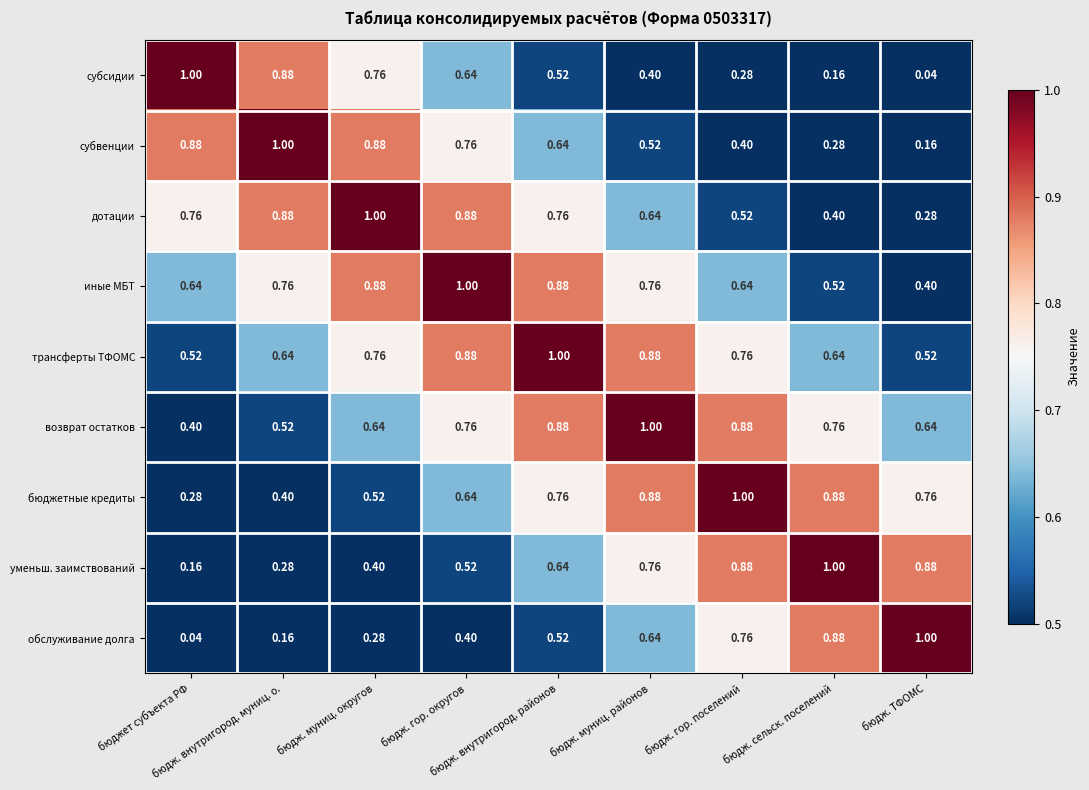

Which series has the largest total across all categories?

трансферты ТФОМС